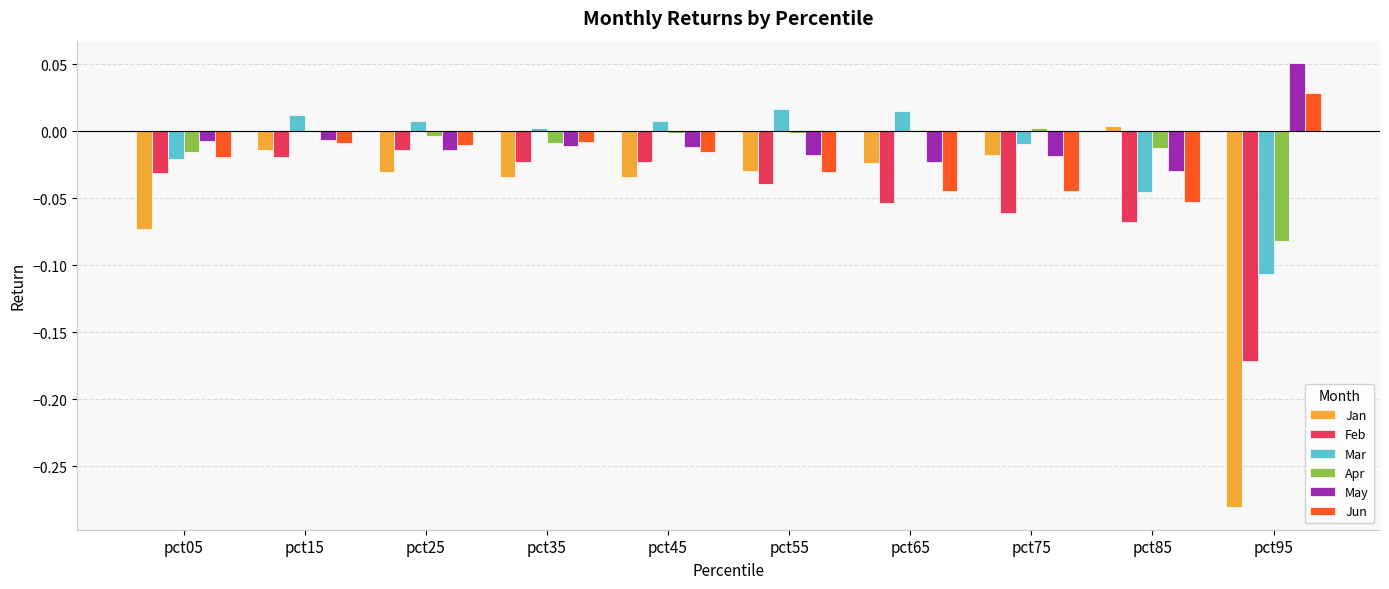

Which series changed the most between pct05 and pct95?

Jan